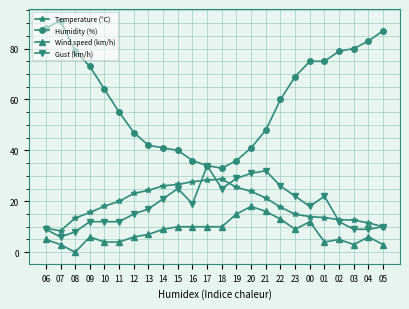

At which category does Humidity (%) reach its first local valley?

18